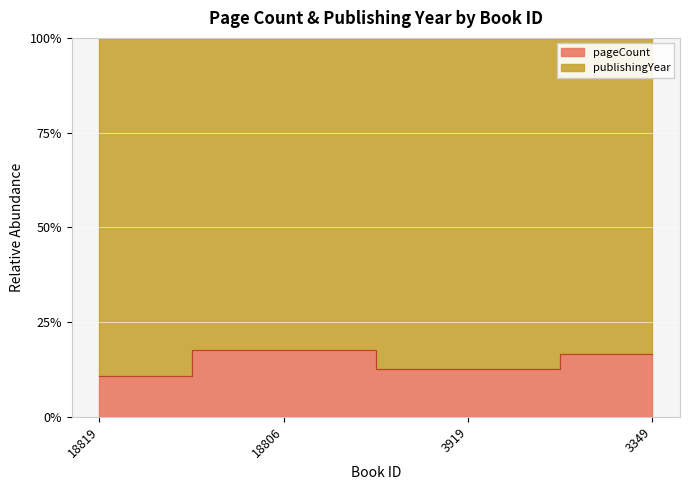

What is the value of the 3rd point from the left?

12.5